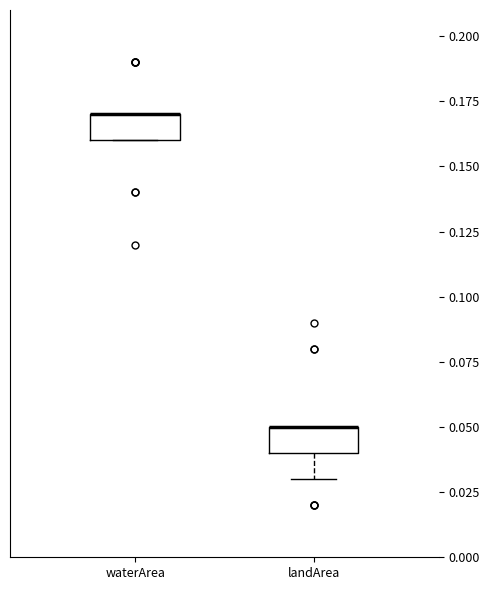

Reading left to right, transcribe this box plot: for each box, give where its median line is, the range the box spans, and where its two whiskers end, as read against the y-axis. The values are not printed on the chart, so give them approximately, as read against the axis.

waterArea: median 0.17 (drawn on the box's upper edge), box 0.16 to 0.17, whiskers 0.16 to 0.17
landArea: median 0.05 (drawn on the box's upper edge), box 0.04 to 0.05, whiskers 0.03 to 0.05